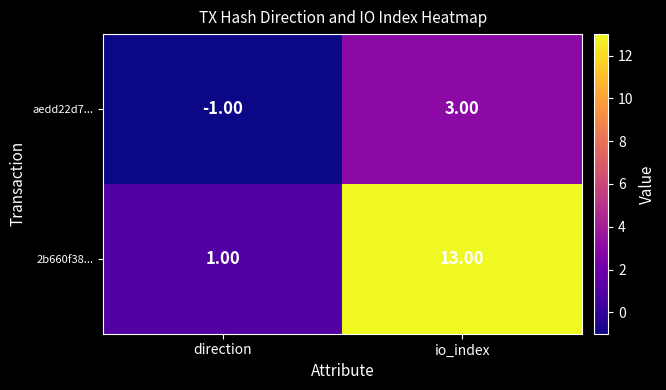

How many distinct data groups are displayed?

2